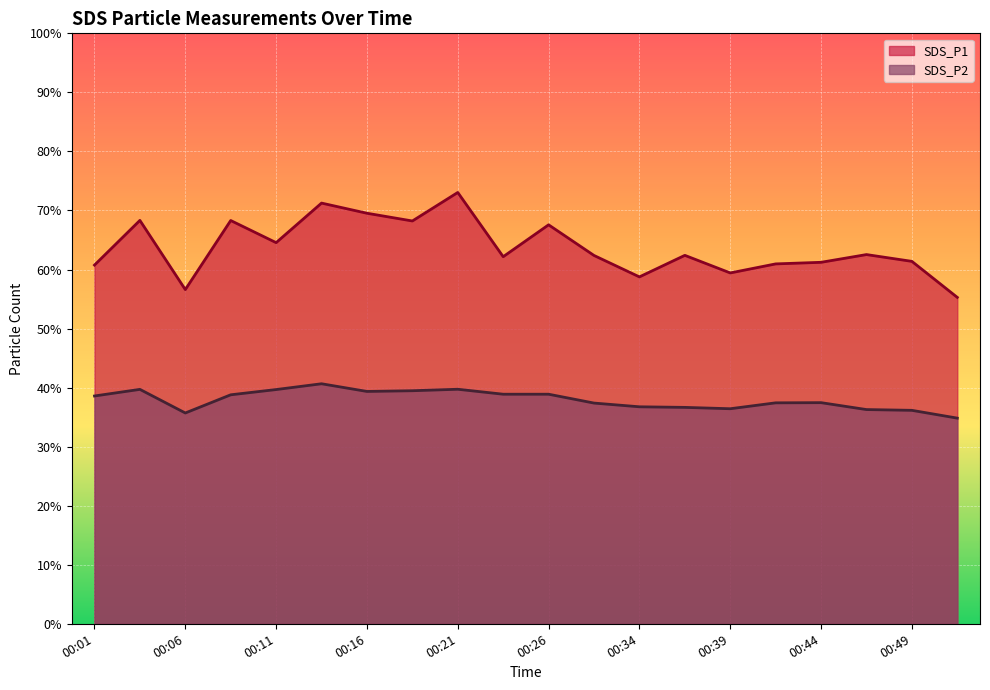

Reading right to left, extract all data points from this chart.

SDS_P1: 00:52=55.3	00:49=61.4	00:47=62.5	00:44=61.2	00:42=61.0	00:39=59.4	00:37=62.4	00:34=58.8	00:31=62.4	00:26=67.6	00:24=62.2	00:21=73.0	00:18=68.2	00:16=69.5	00:14=71.2	00:11=64.5	00:08=68.3	00:06=56.6	00:03=68.3	00:01=60.8
SDS_P2: 00:52=34.8	00:49=36.1	00:47=36.3	00:44=37.5	00:42=37.4	00:39=36.4	00:37=36.6	00:34=36.8	00:31=37.4	00:26=38.9	00:24=38.9	00:21=39.7	00:18=39.5	00:16=39.4	00:14=40.6	00:11=39.7	00:08=38.8	00:06=35.7	00:03=39.7	00:01=38.6